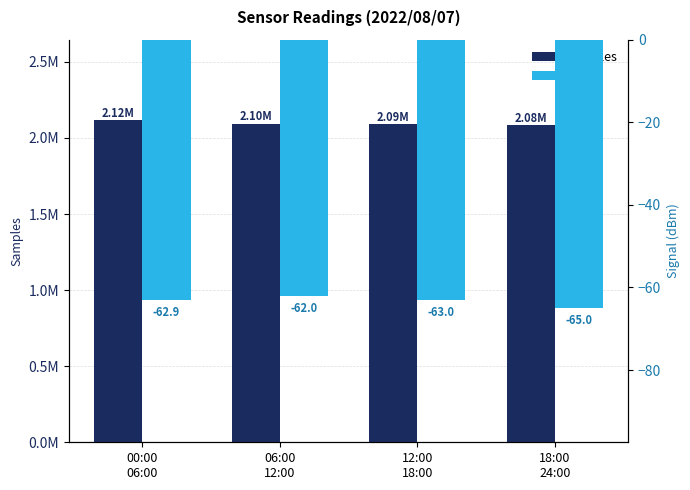

At how many categories does at least one series exceed 1006349?

4